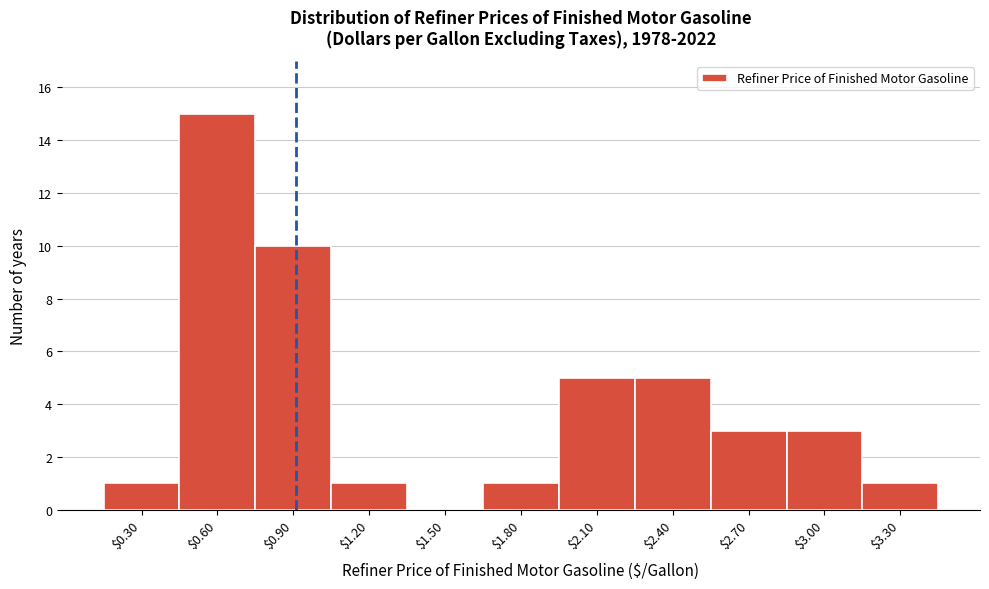

Is it true that the value at $2.40 is 5?

True